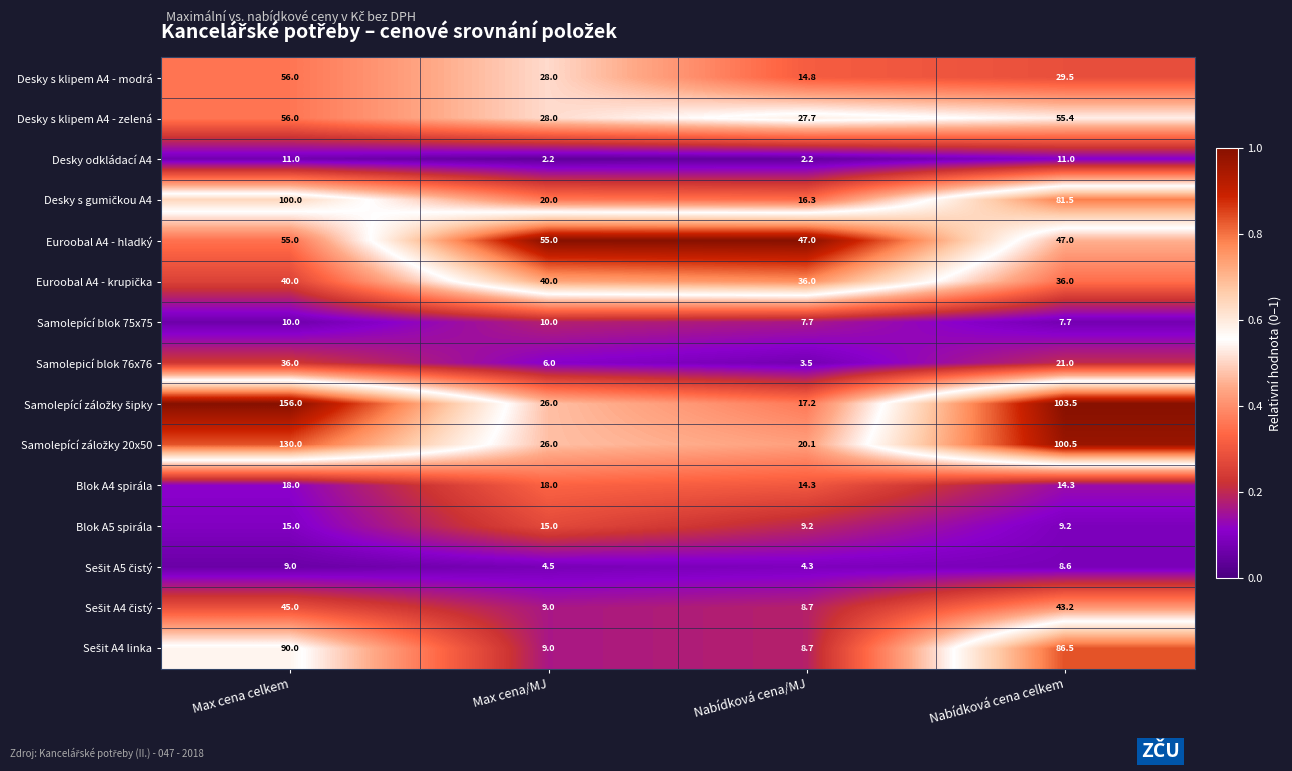

Rank the categories by Samolepicí blok 76x76 value from highest to lowest.

Max cena celkem, Nabídková cena celkem, Max cena/MJ, Nabídková cena/MJ